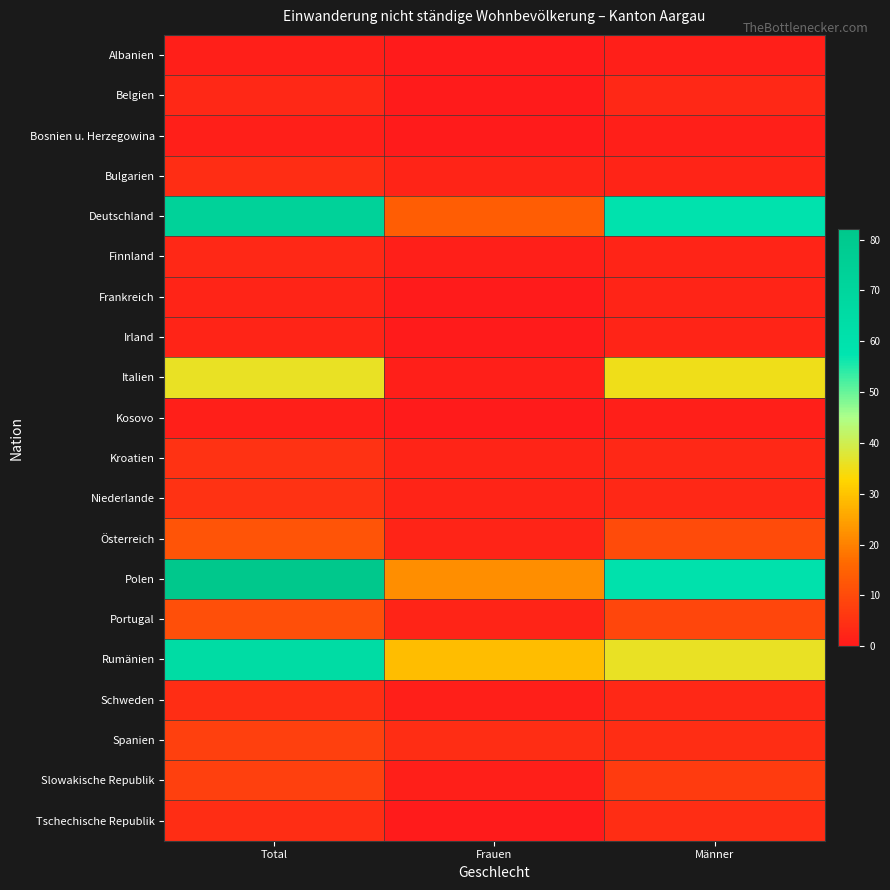

How many data points does each series have?

3